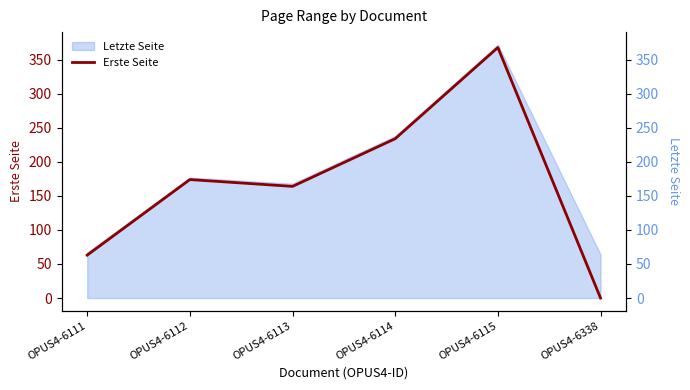

Reading left to right, what are all the values shown in this chart?

63	174	164	234	368	0